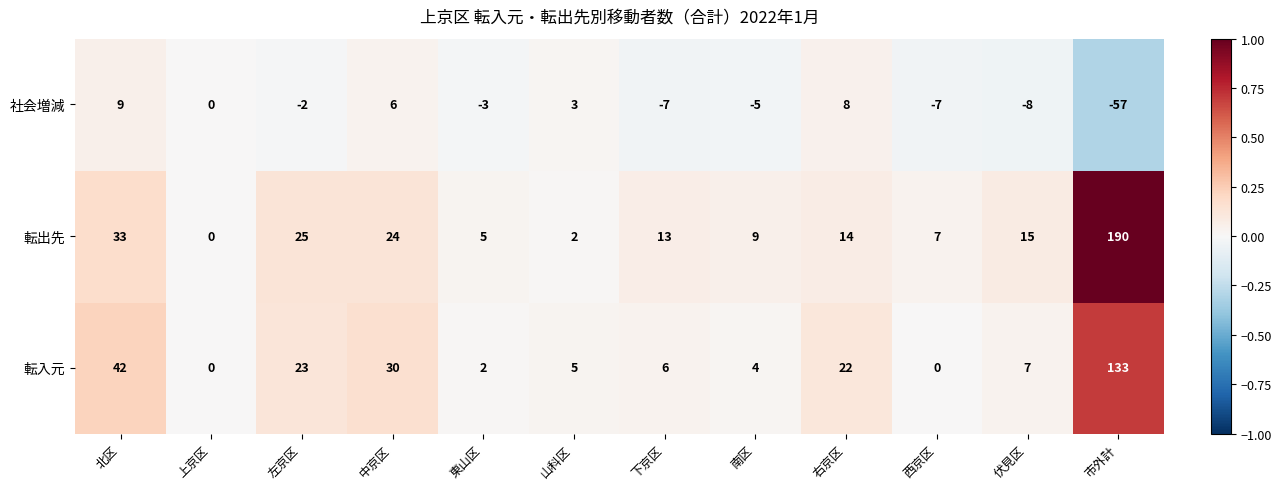

True or false: 社会増減 has a value of 3 at 山科区.

True